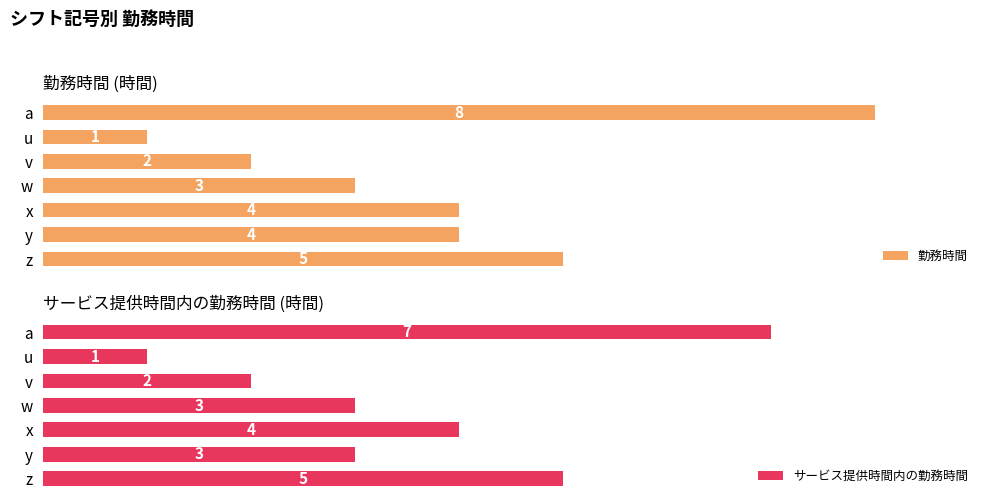

The 勤務時間 series shows 3 at 2. True or false?

False